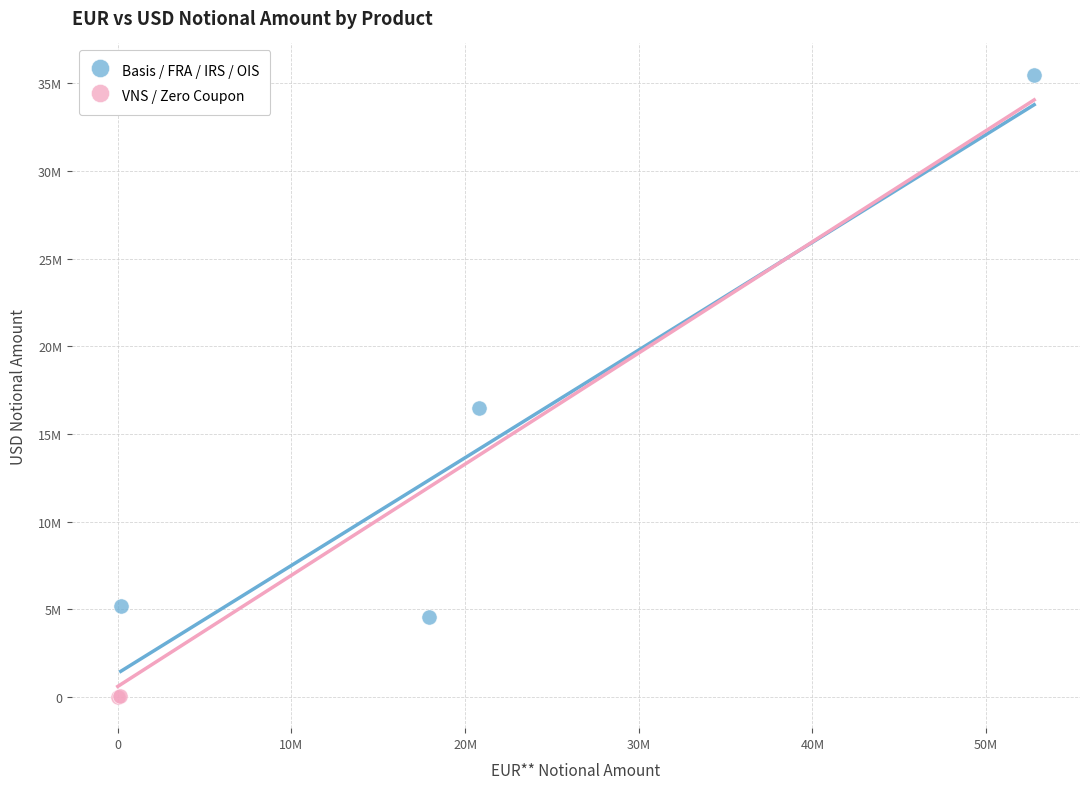

Which series has the largest Y range (max minus min)?

Basis / FRA / IRS / OIS